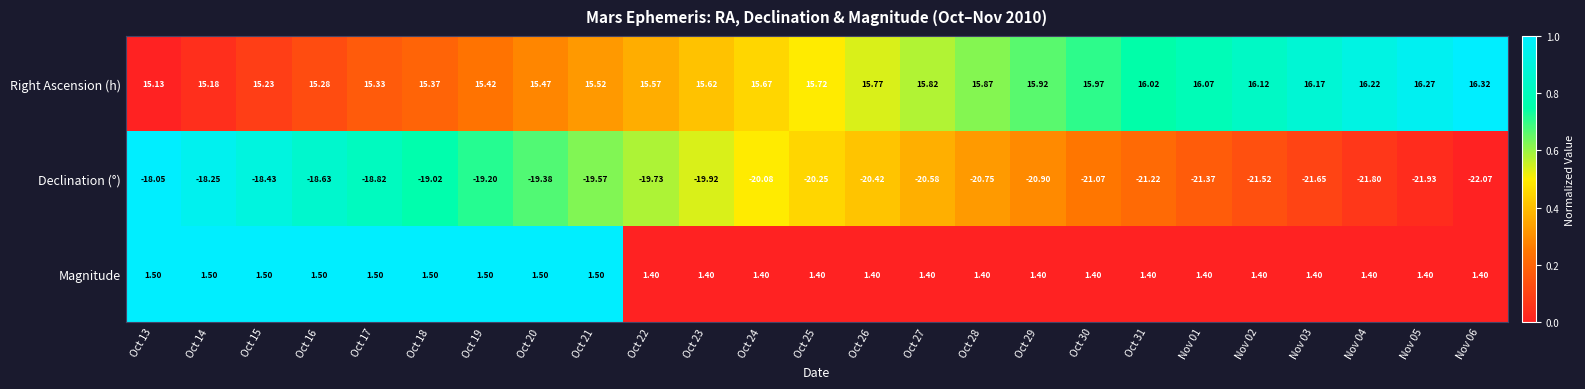

Rank the series by their maximum value, from lowest to highest.

Declination (°), Magnitude, Right Ascension (h)